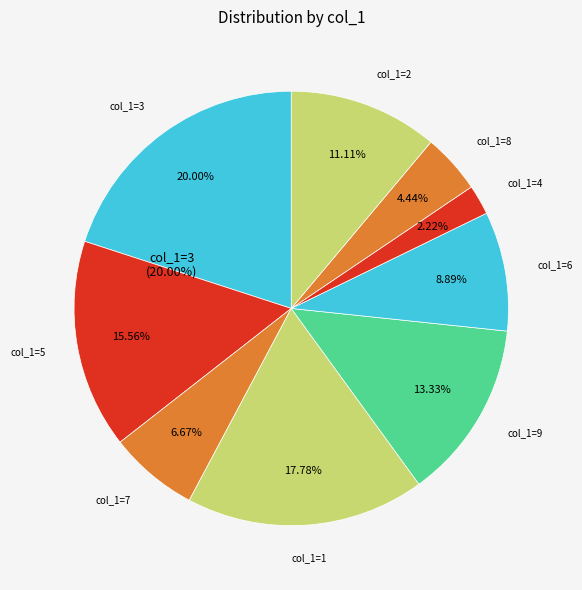

Which slice is the smallest?

4